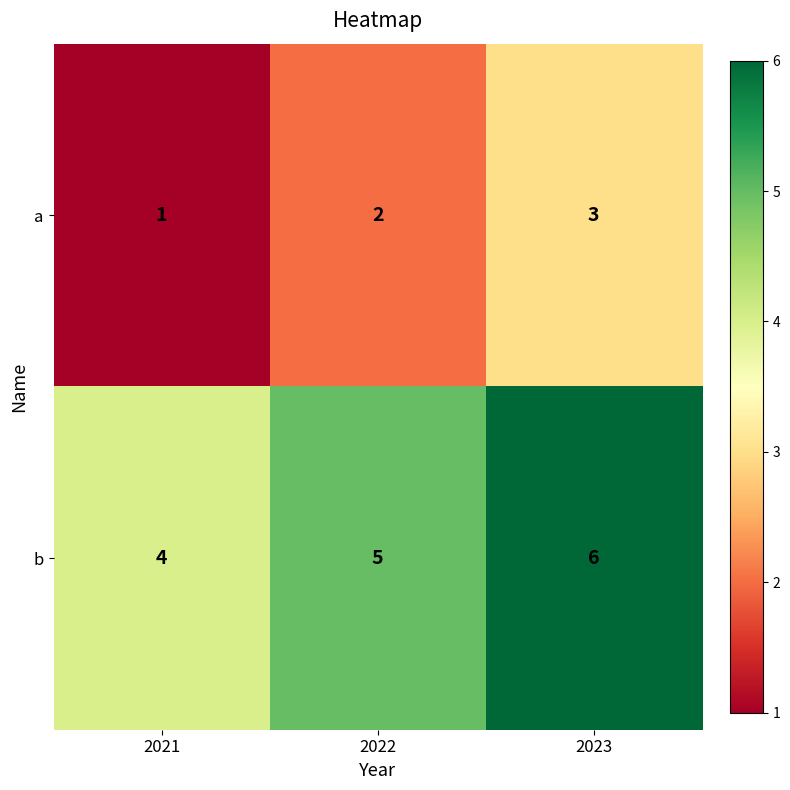

At 2021, list the series in order from largest to smallest.

b, a